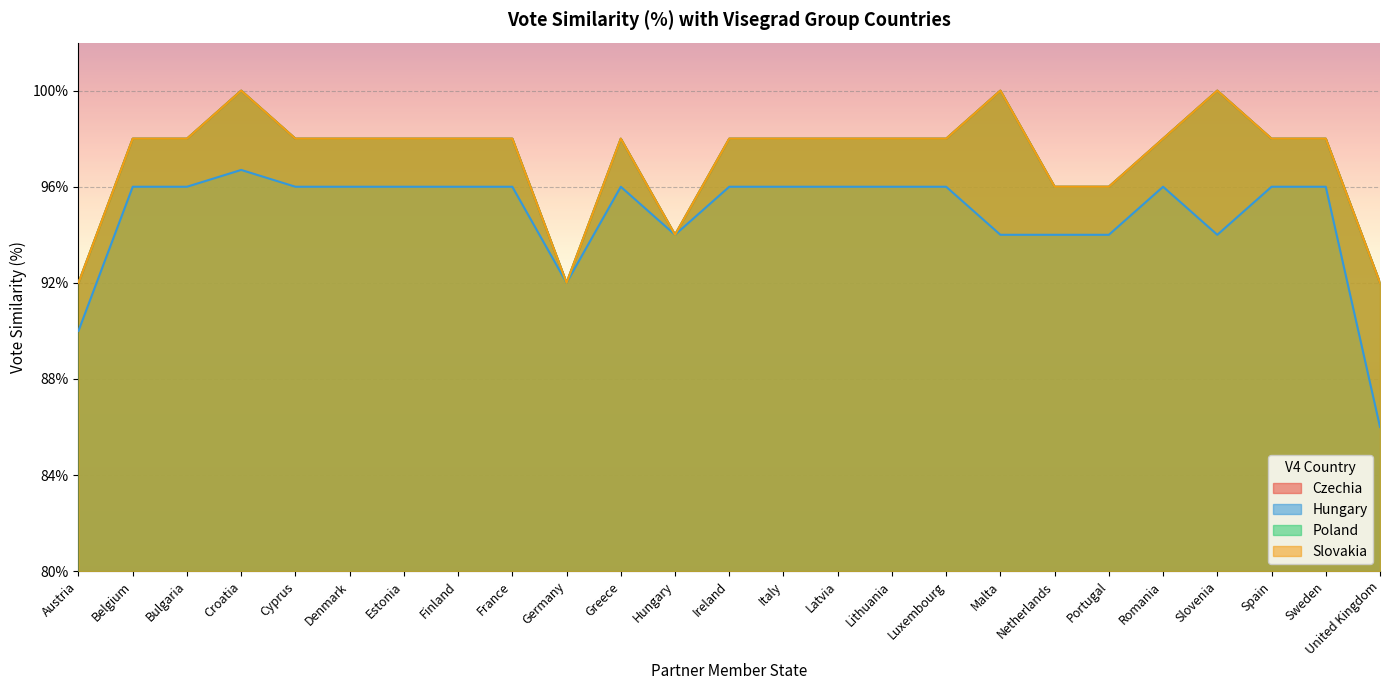

Where do Poland and Hungary first cross each other?

Sweden and United Kingdom